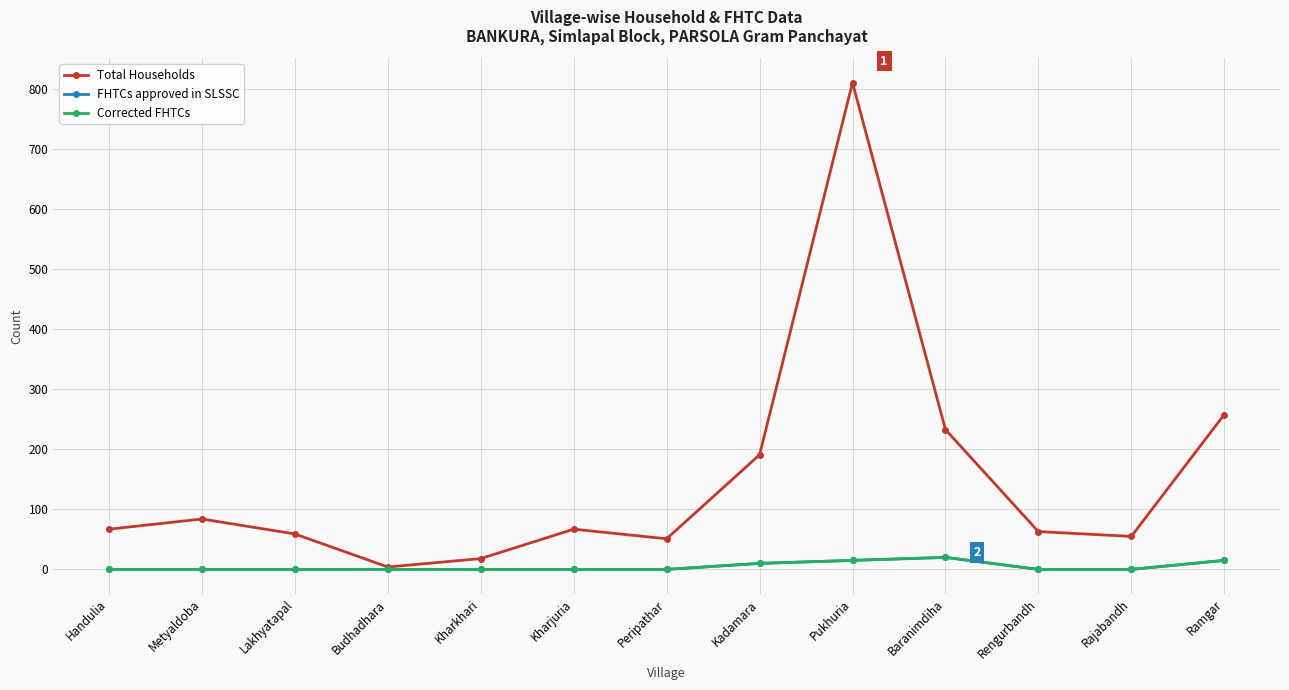

True or false: FHTCs approved in SLSSC has a value of -11 at Lakhyatapal.

False